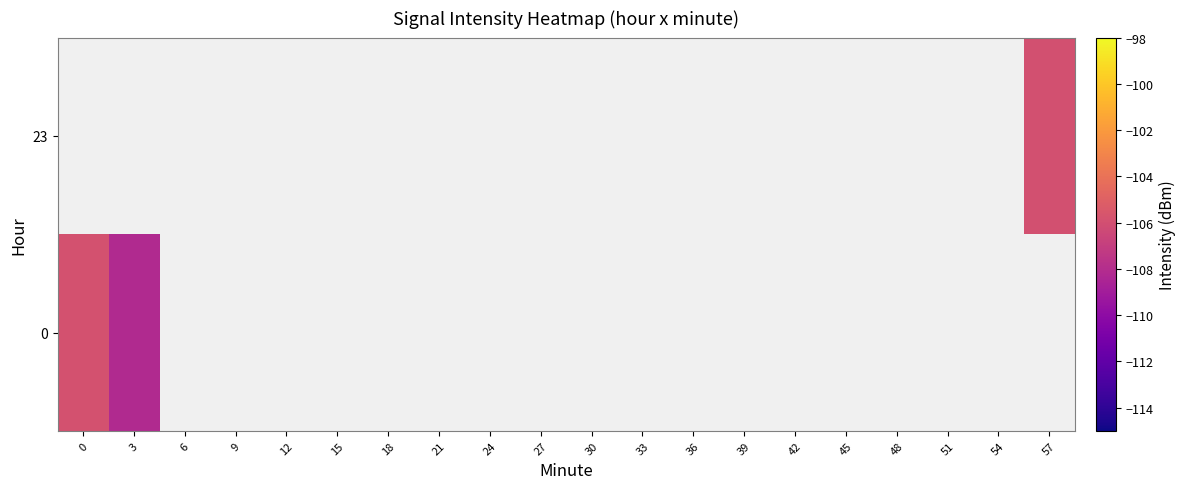

How many values in 0 are below zero?

2